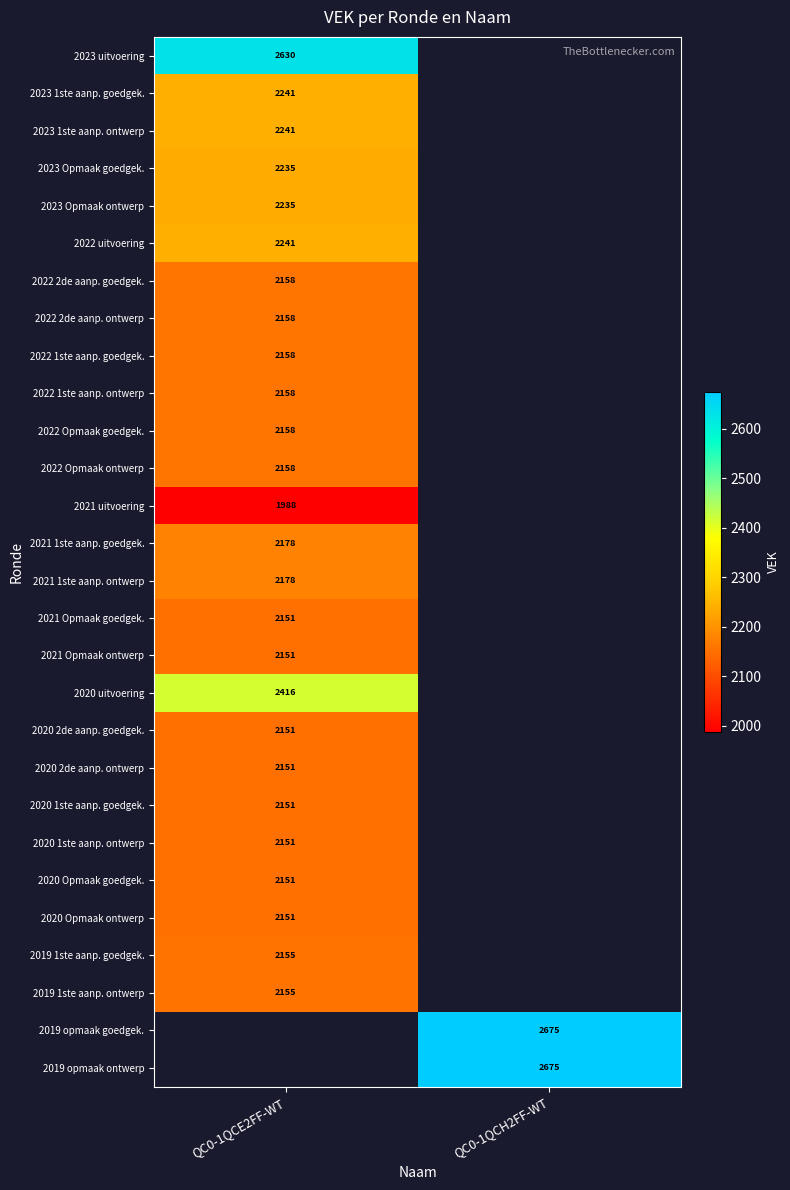

The value of 2022 2de aanp. ontwerp at QC0-1QCE2FF-WT is 1429. True or false?

False